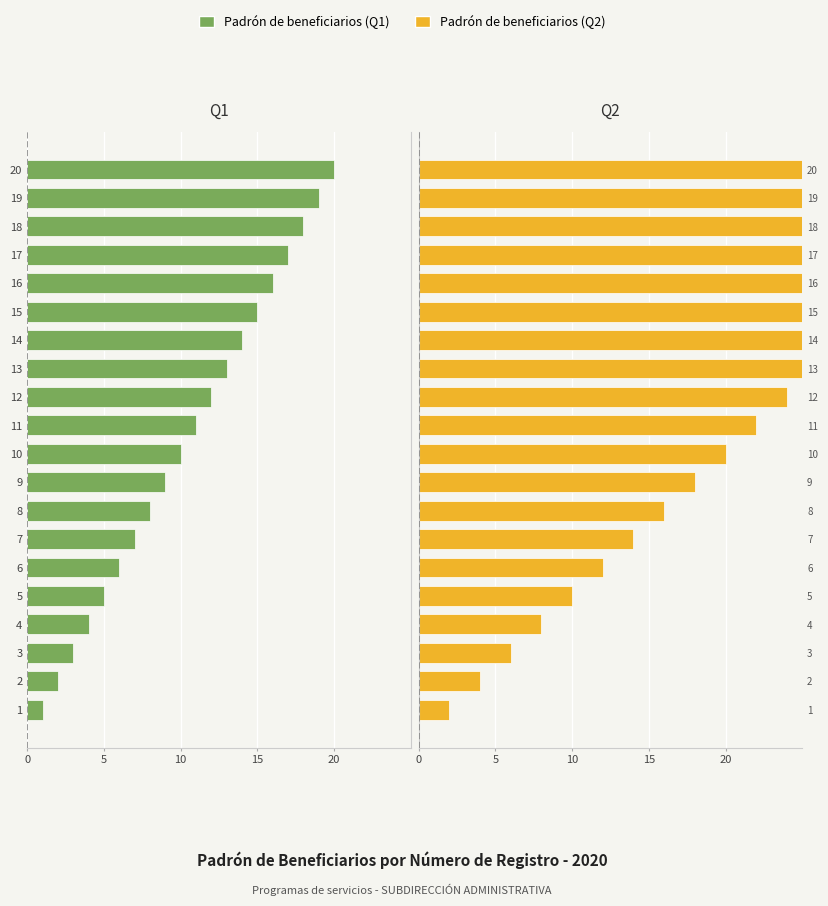

Does the chart contain stacked bars?

No